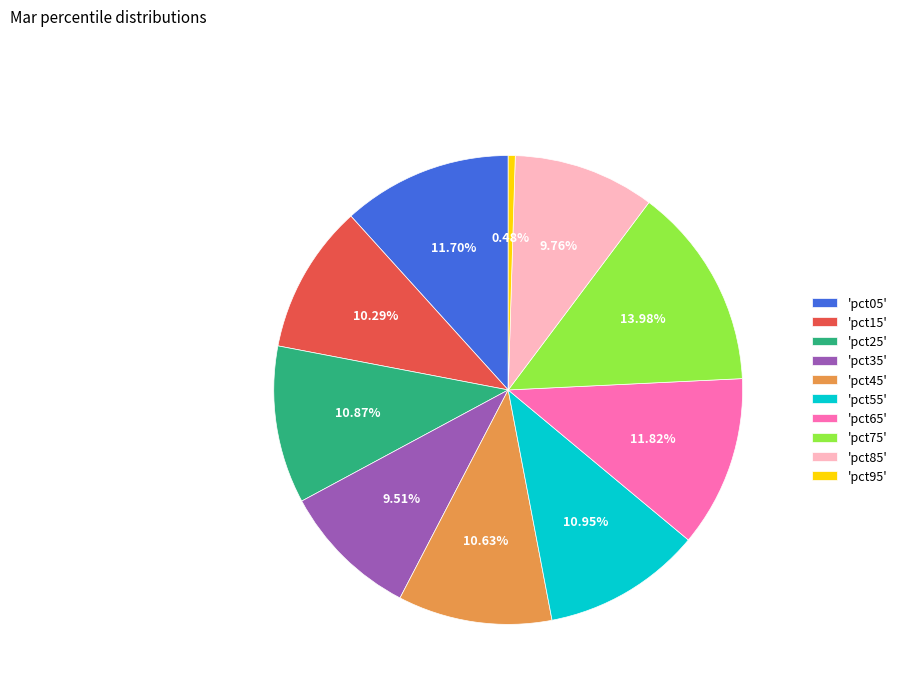

Count the number of slices in the pie.

10